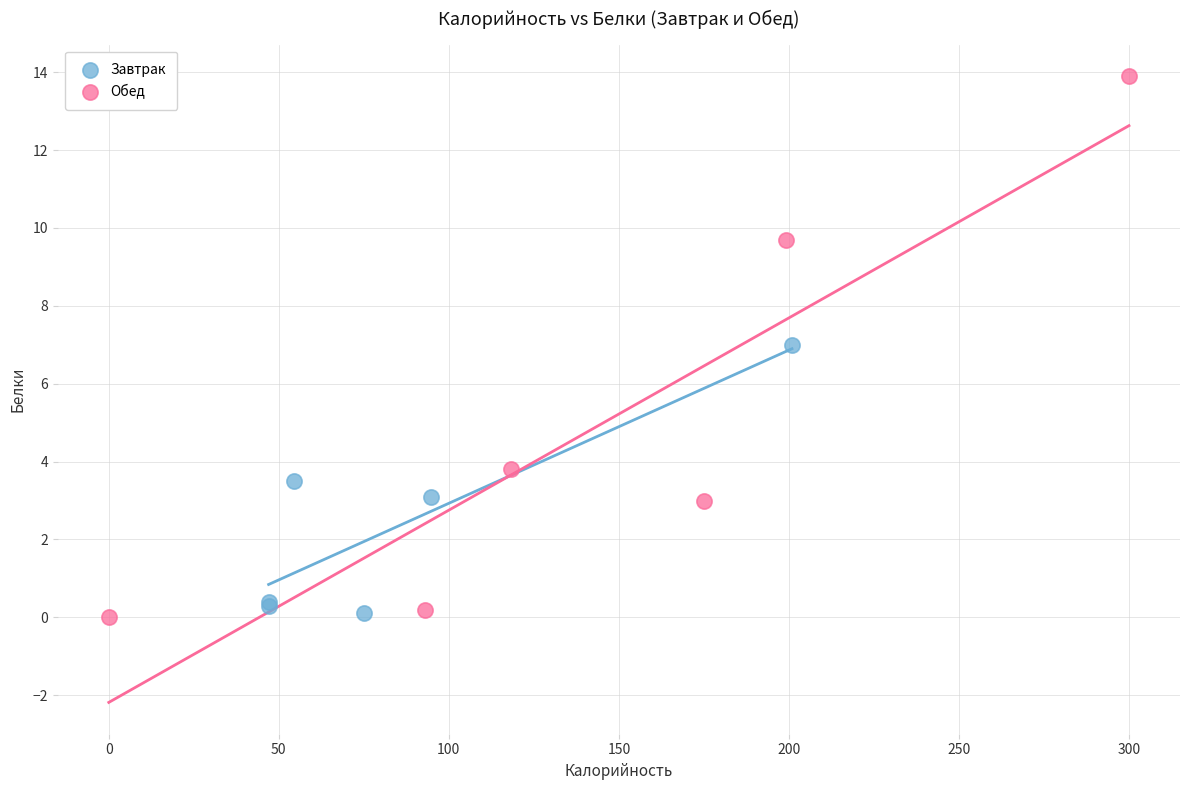

Which series has the widest spread of Y values?

Обед